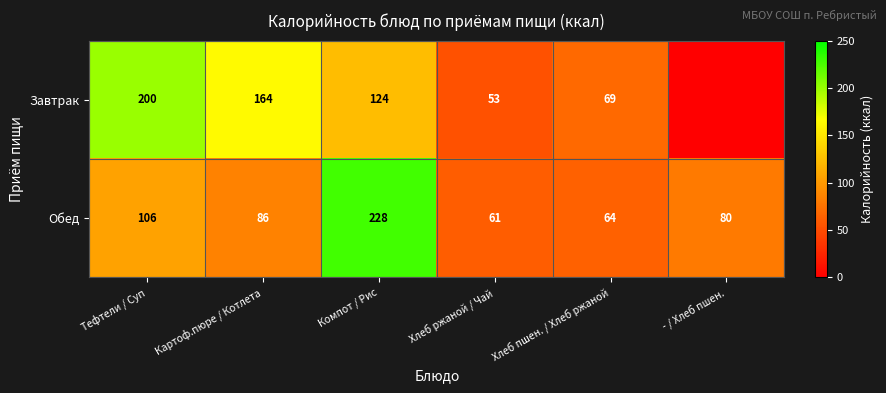

Is the value of Обед at Картоф.пюре / Котлета greater than the value of Завтрак at Картоф.пюре / Котлета?

No